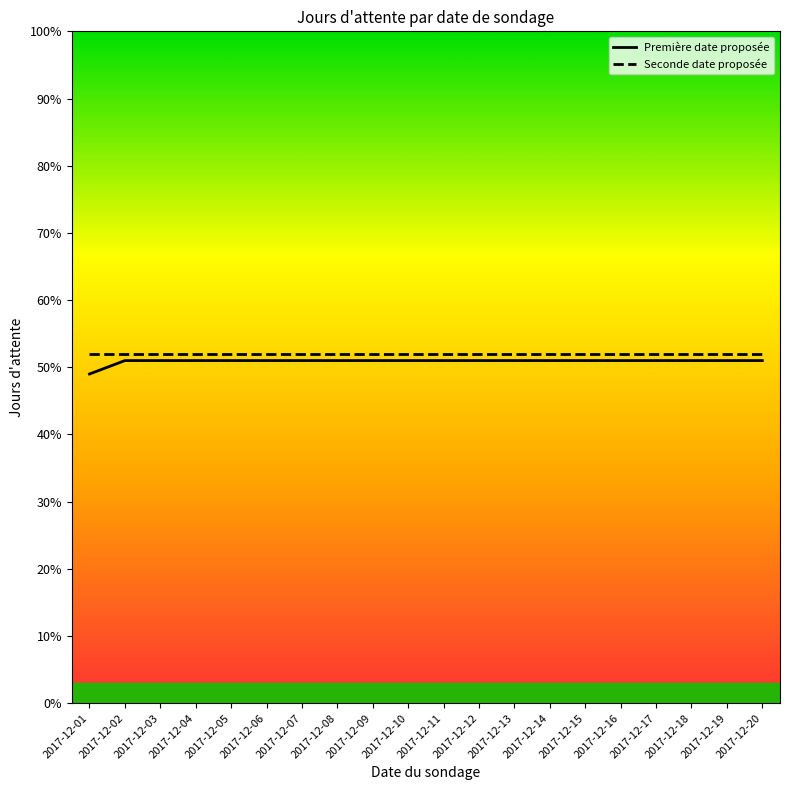

What is the total value across all series at 2017-12-13?

103